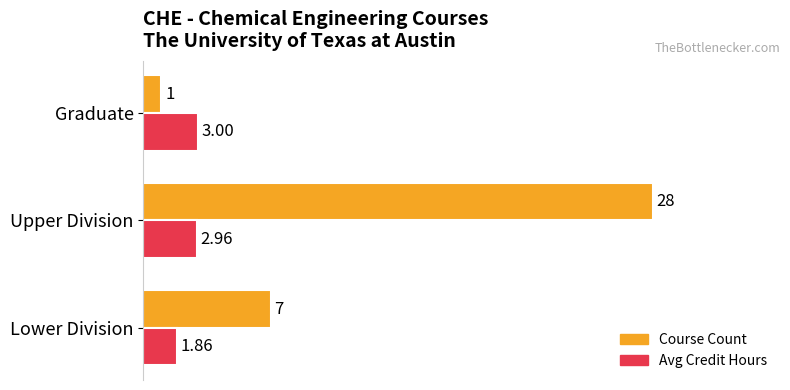

Which series has the largest total across all categories?

Course Count